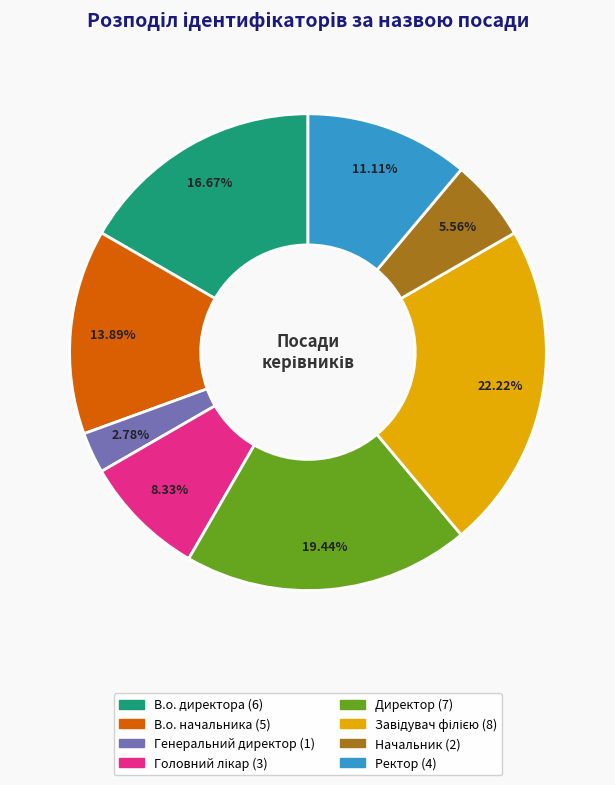

How many segments does this pie chart have?

8